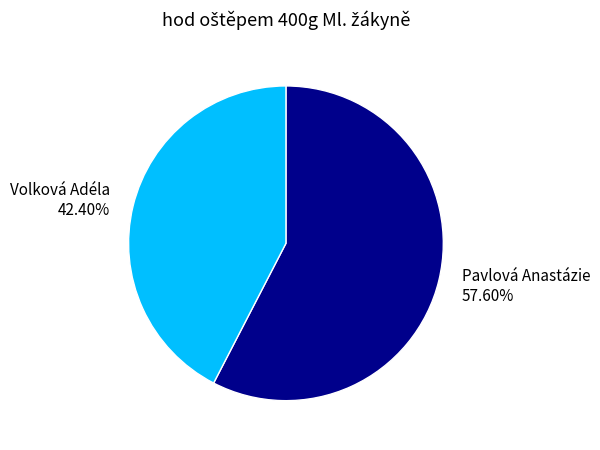

To the nearest percent, what is the average slice percentage?

50%